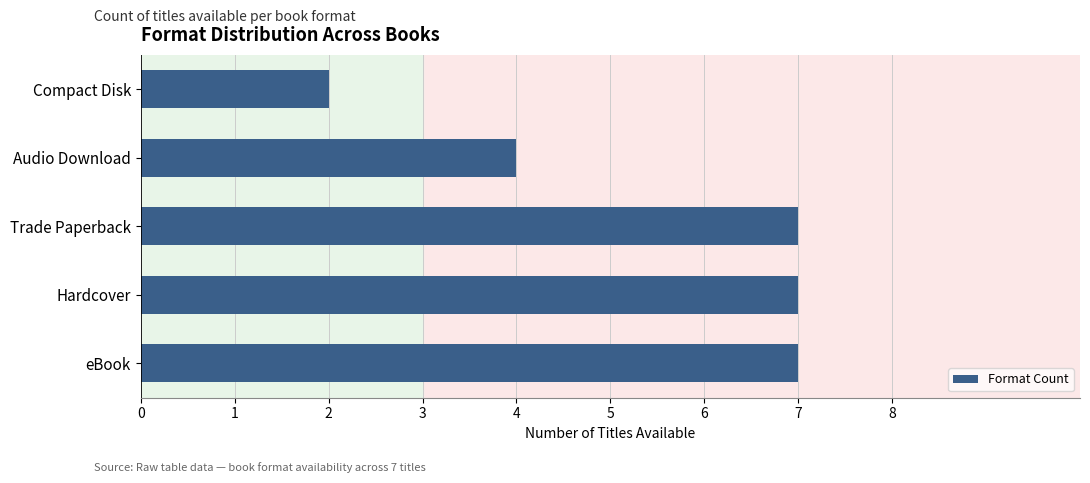

Reading bottom to top, transcribe all the data shown in this chart.

7	7	7	4	2